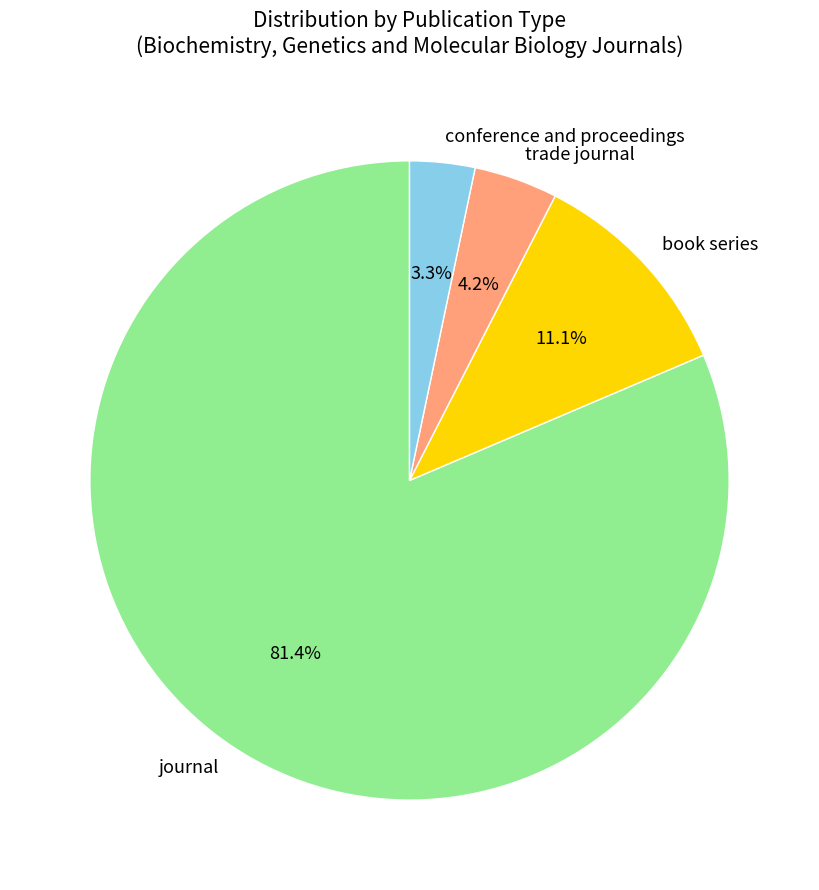

To the nearest percent, what portion does conference and proceedings represent?

3%